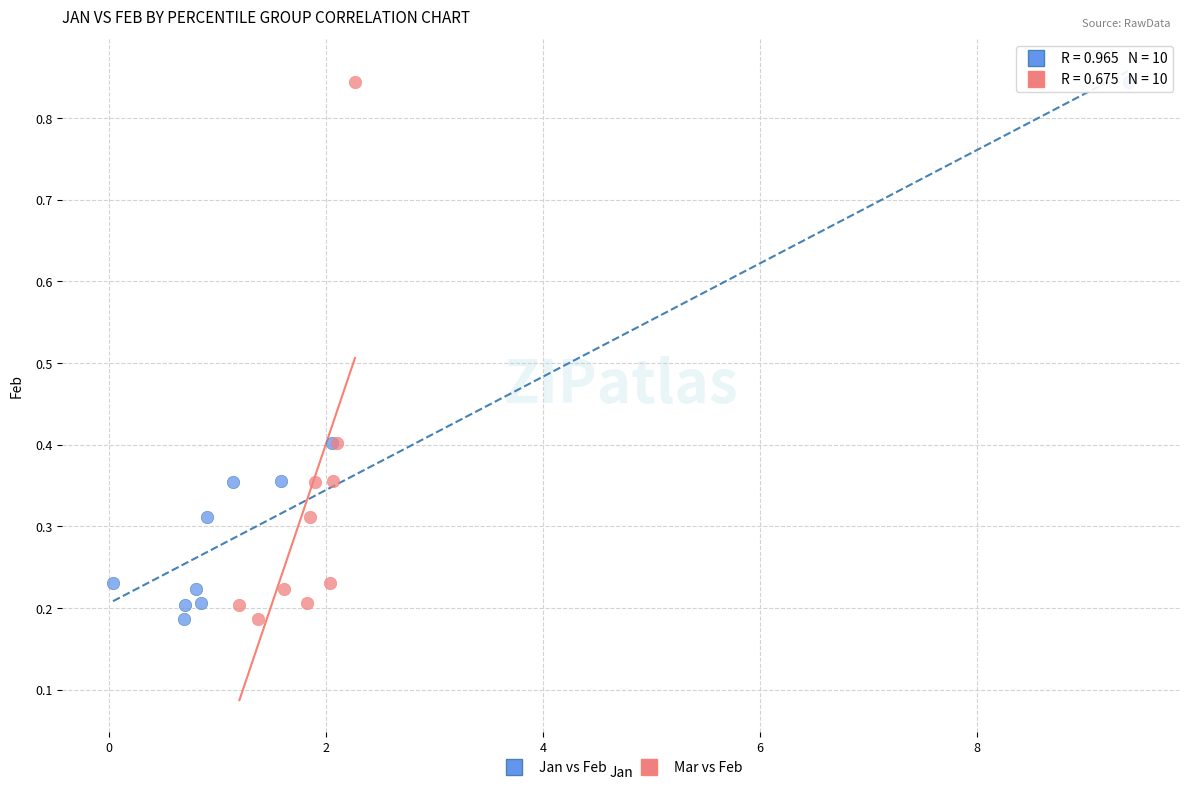

What are all the series names shown in the legend?

Jan vs Feb, Mar vs Feb